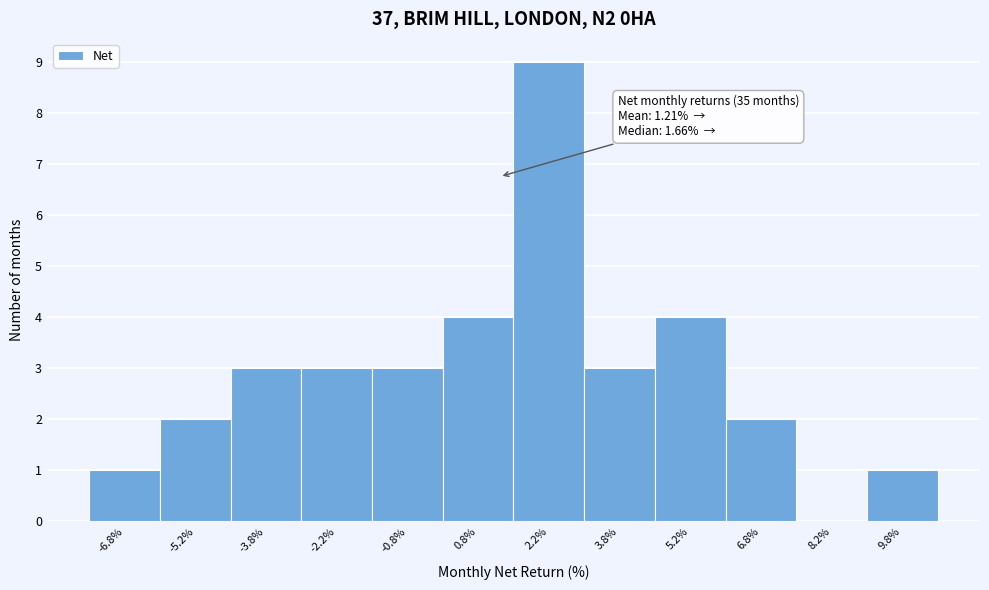

Over which range of the x-axis is the bar tallest?

1.5 to 3.0